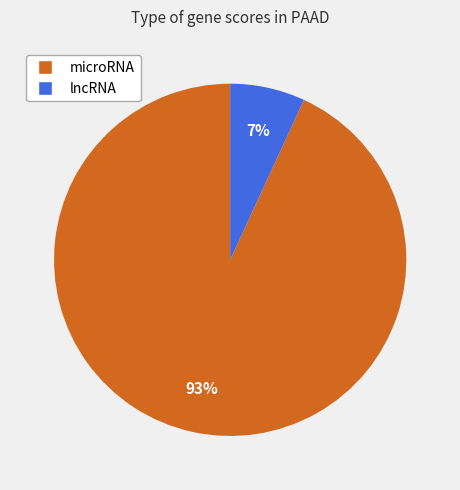

Is there a majority slice in this chart?

Yes